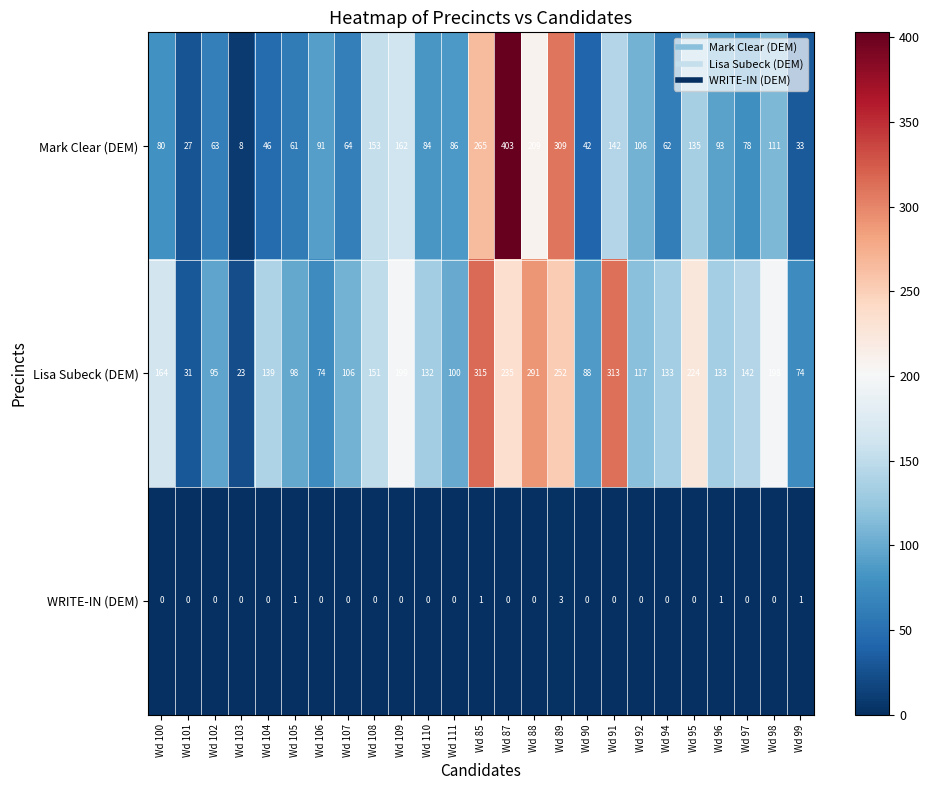

What is the difference between the maximum and minimum values in the Lisa Subeck (DEM) series?

292